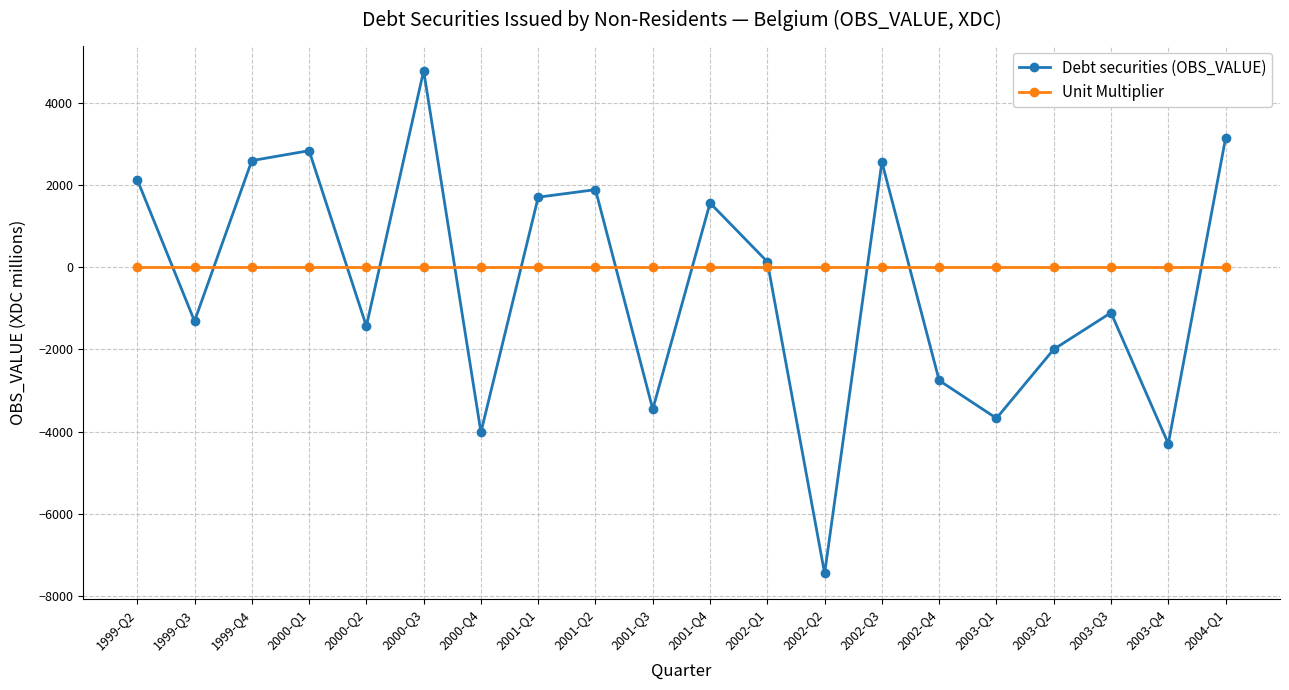

Which series has the largest range (max minus min)?

Debt securities (OBS_VALUE)